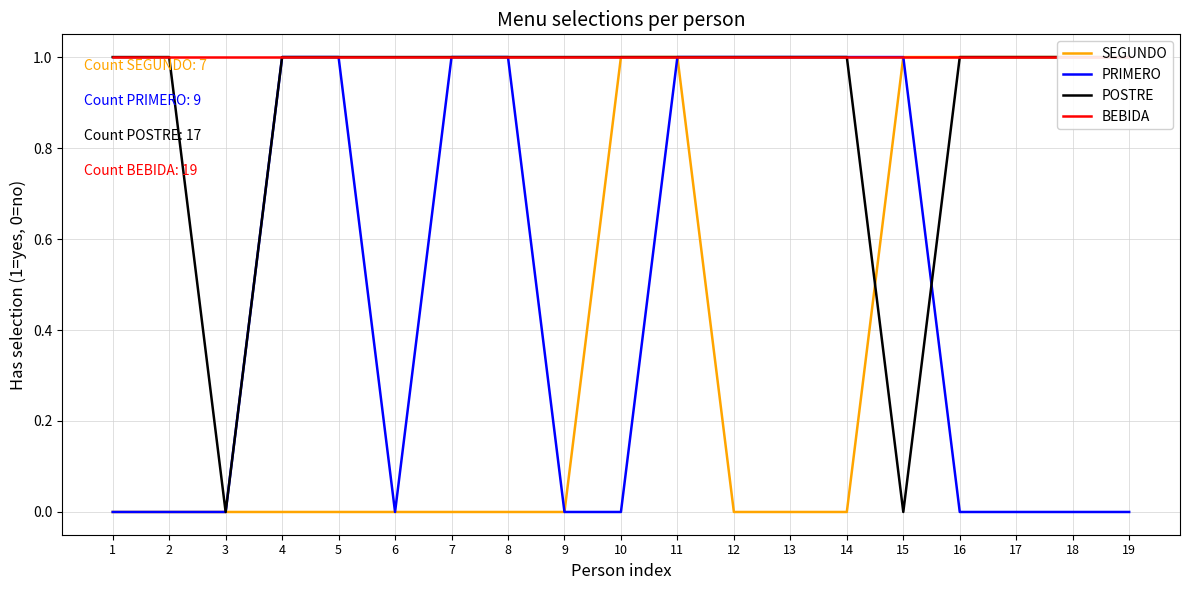

True or false: BEBIDA has more than 1 interior local peaks.

False